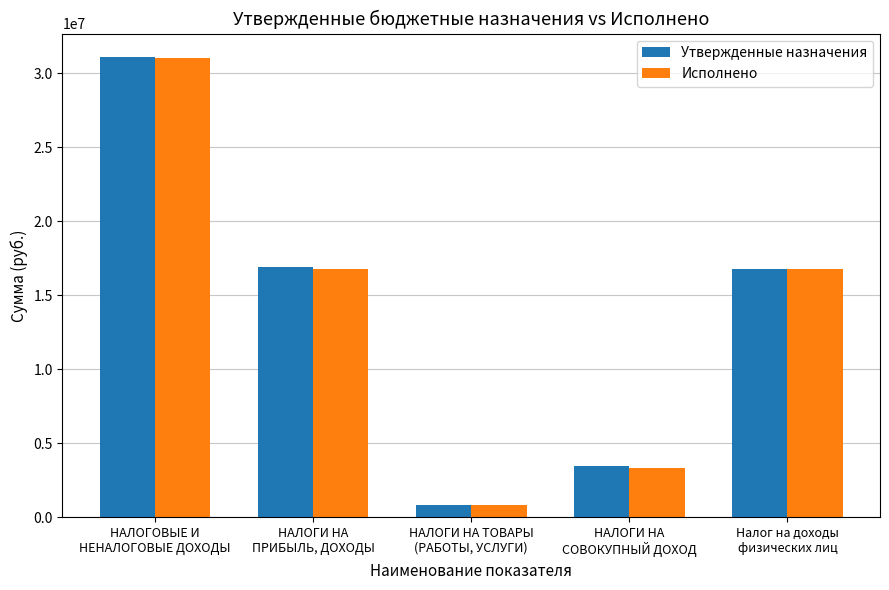

Which series has the widest spread of values?

Утвержденные назначения